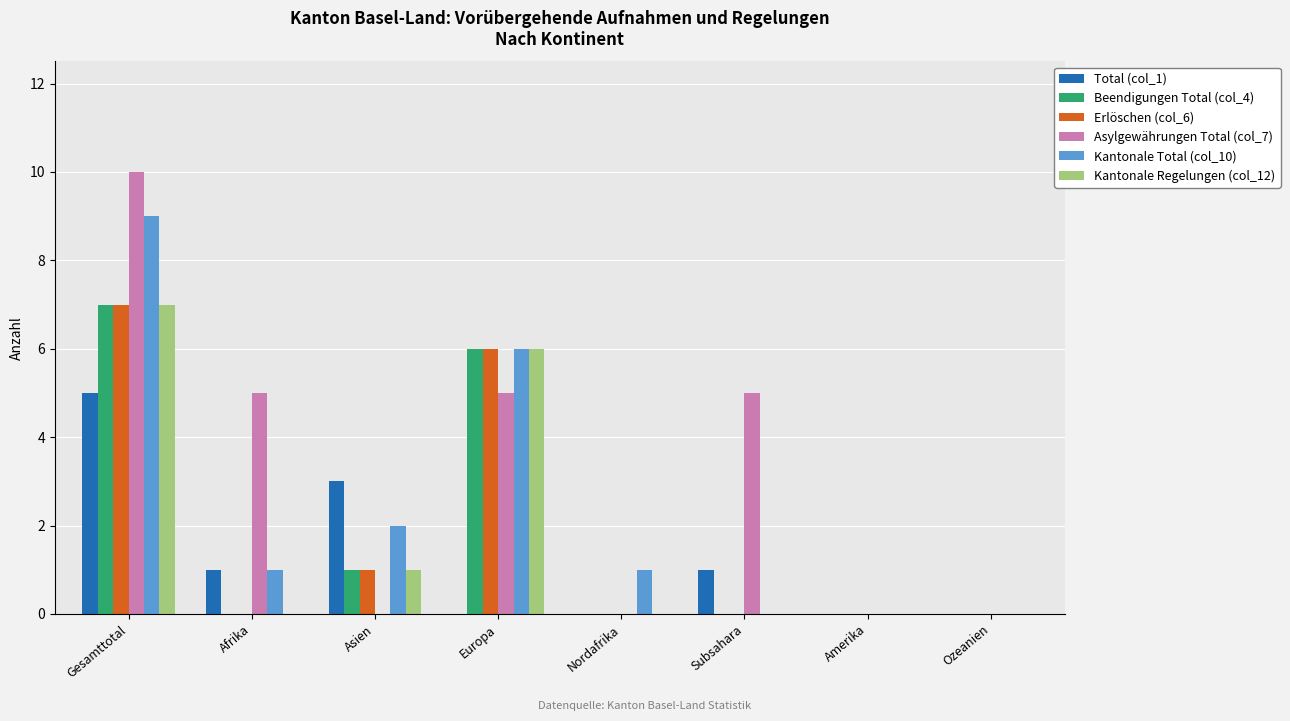

What is the sum of the Beendigungen Total (col_4) values at Afrika and Asien?

1